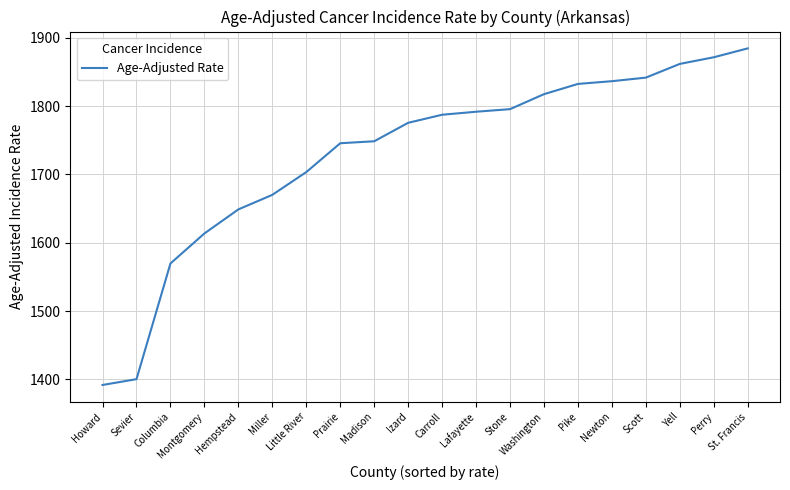

Reading left to right, transcribe all the data shown in this chart.

Howard=1391.9	Sevier=1400.4	Columbia=1569.7	Montgomery=1613.6	Hempstead=1648.8	Miller=1670.1	Little River=1703.4	Prairie=1745.6	Madison=1748.5	Izard=1775.5	Carroll=1787.3	Lafayette=1791.7	Stone=1795.5	Washington=1817.4	Pike=1832.4	Newton=1836.4	Scott=1841.6	Yell=1861.7	Perry=1871.4	St. Francis=1884.4